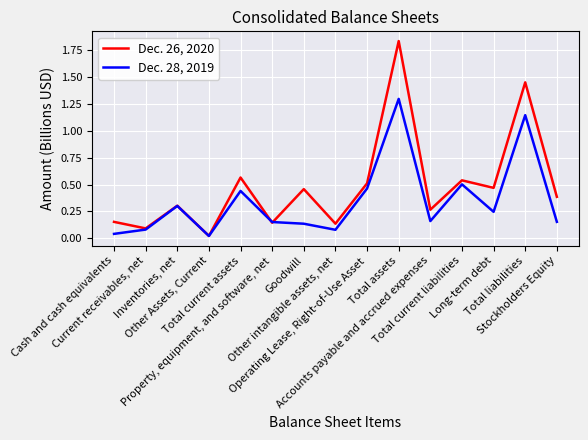

Is it true that Dec. 28, 2019 equals 0.0 at Stockholders Equity?

False